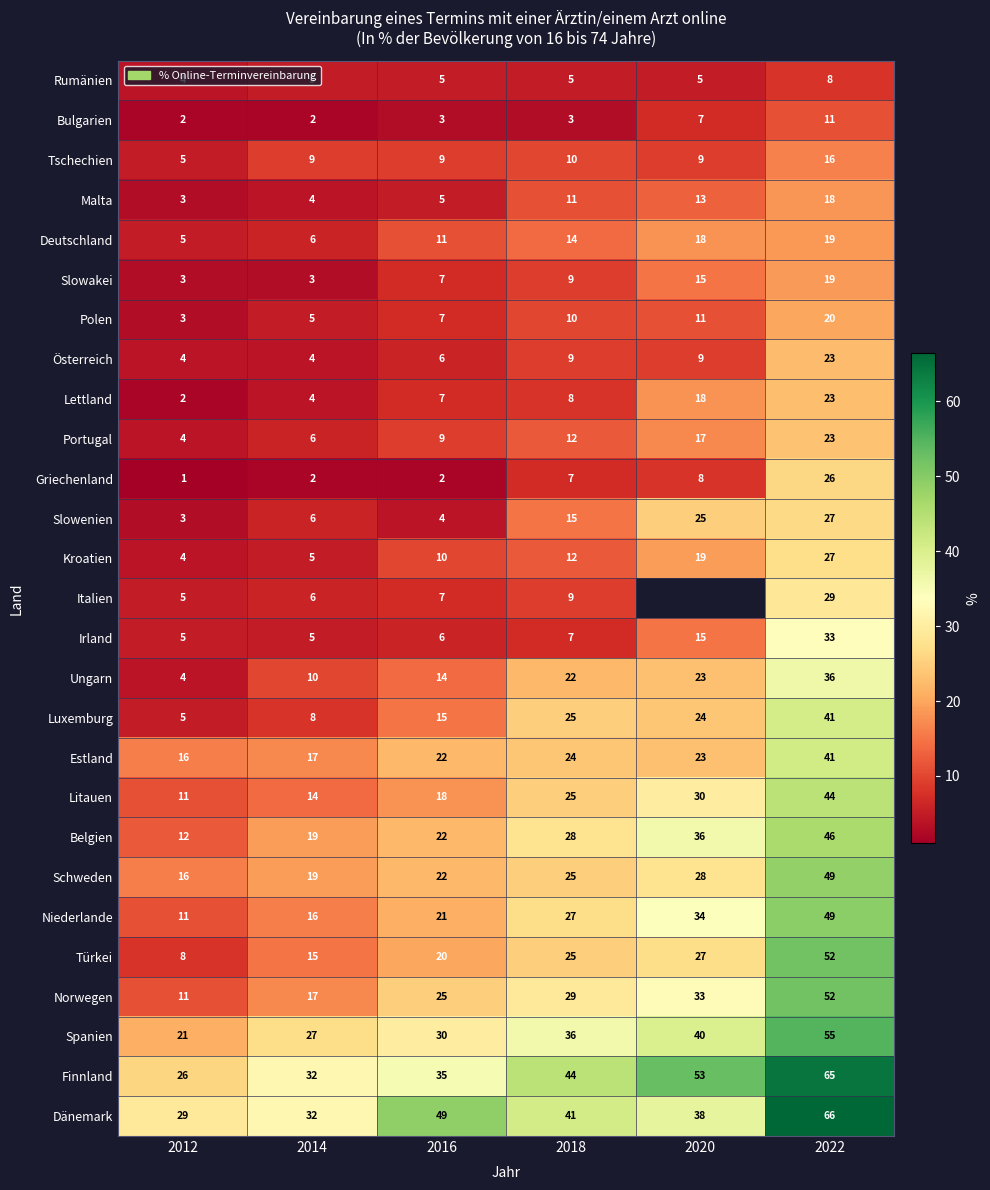

How many Rumänien values are between 5 and 6?

4